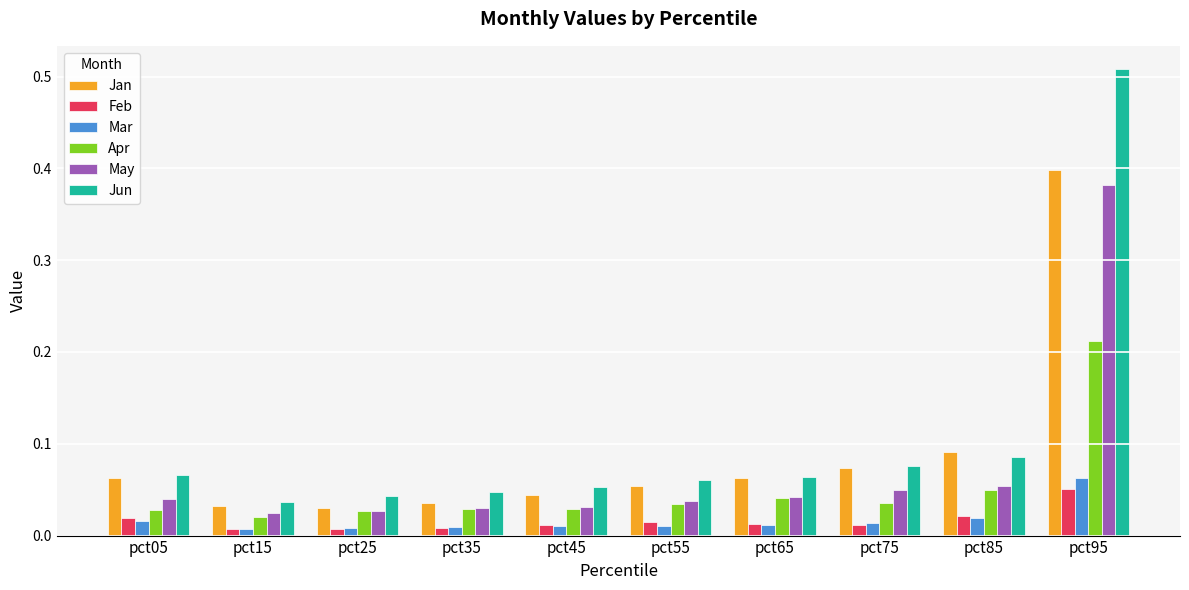

Is the value of May at pct15 greater than the value of Mar at pct65?

Yes